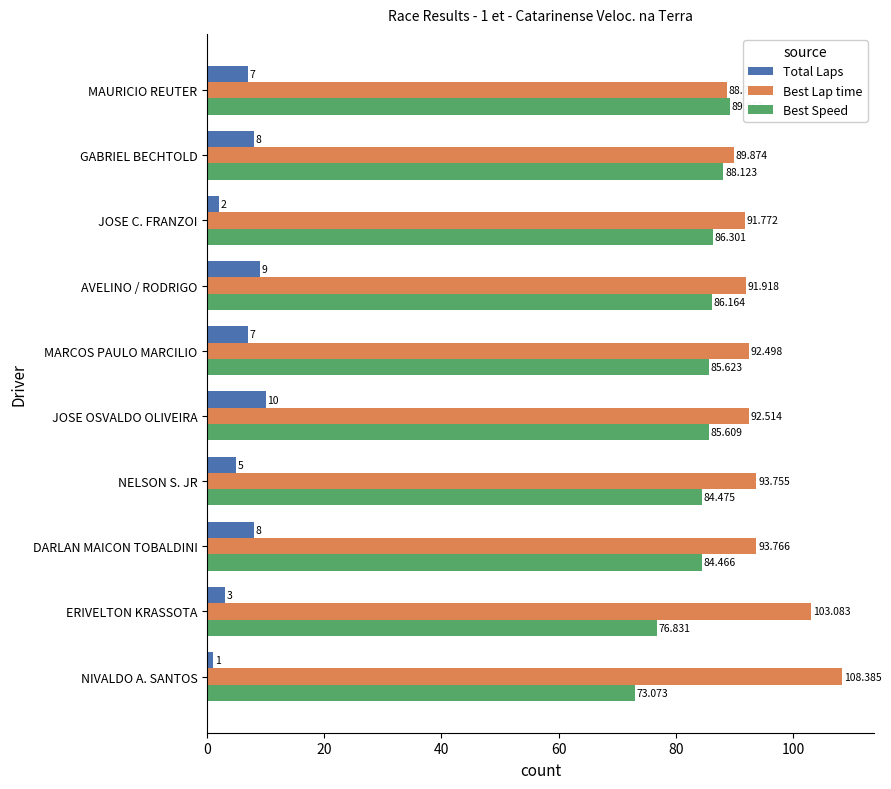

At how many categories does at least one series exceed 74?

10